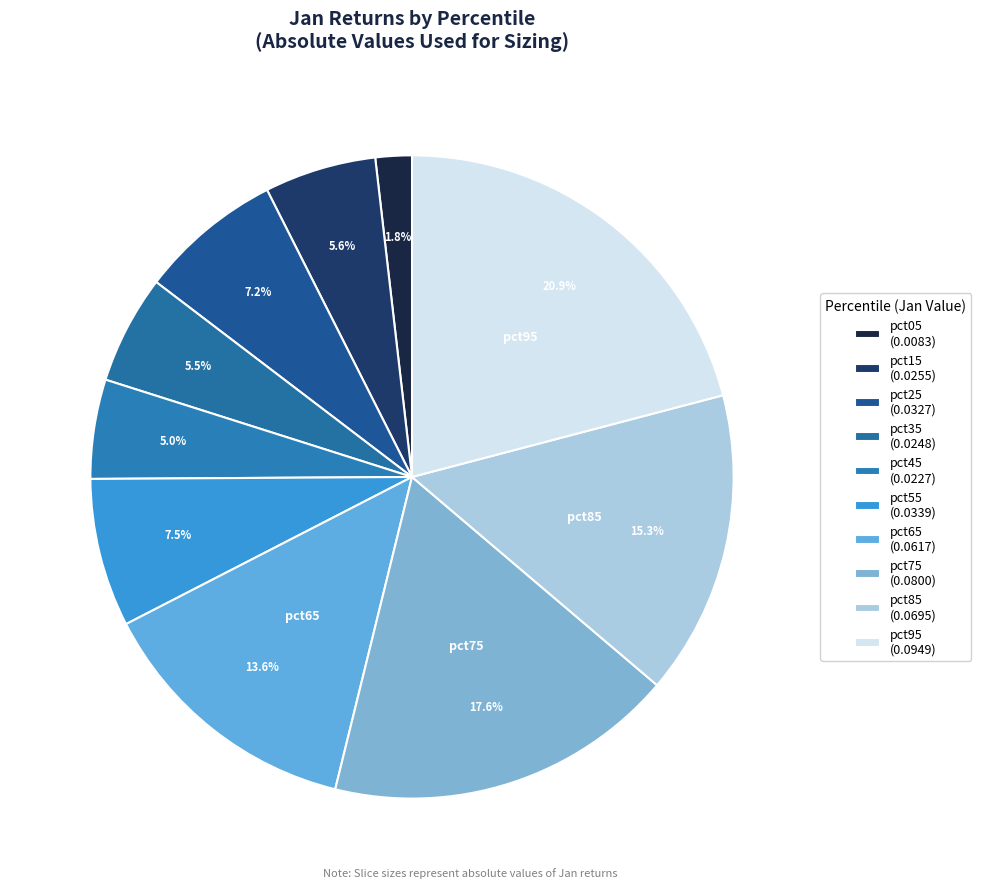

Which category has the biggest portion of the pie?

pct95